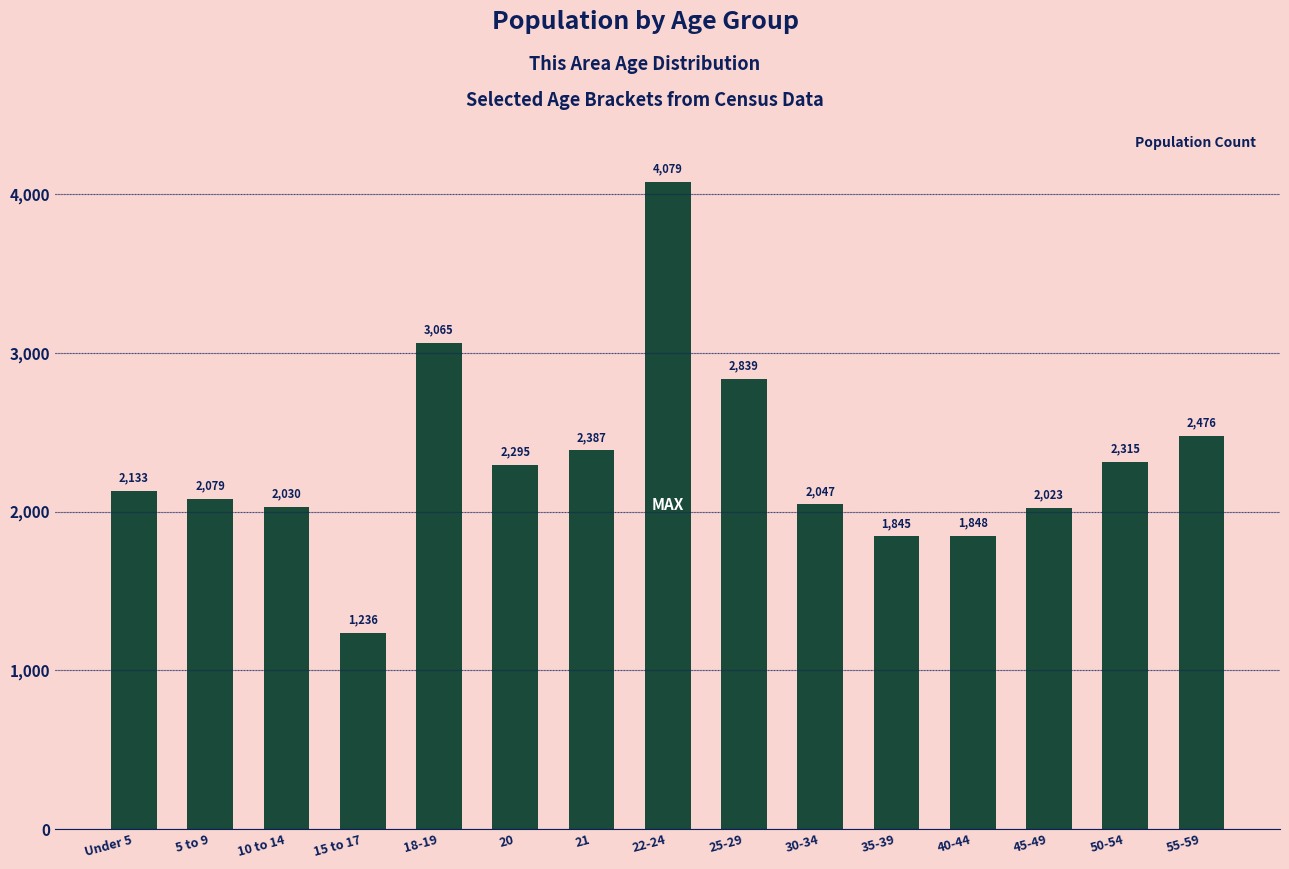

What is the value of the 1st bar from the left?

2133